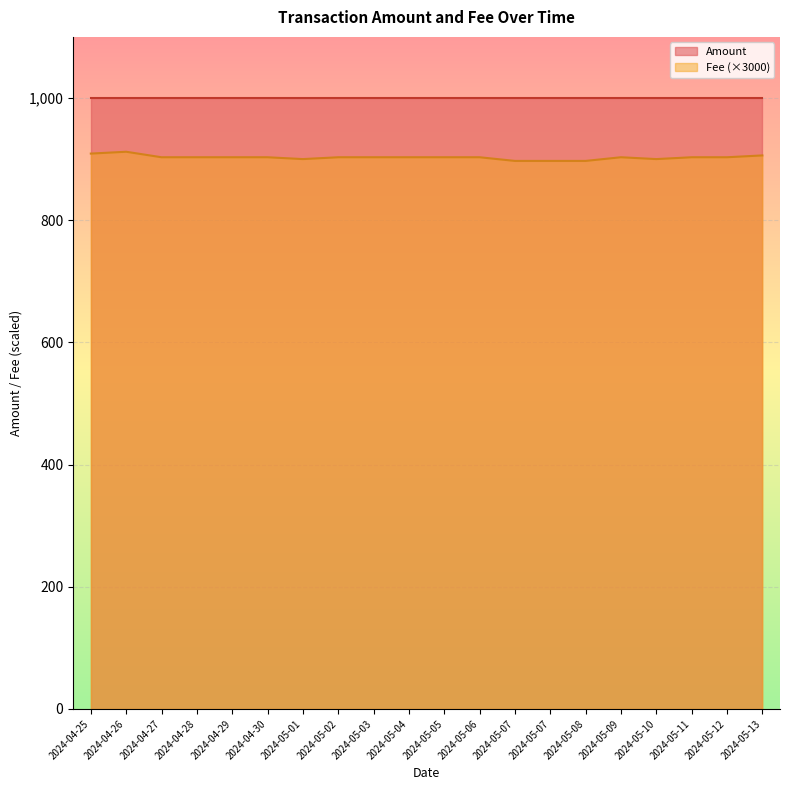

What is the average value?

903